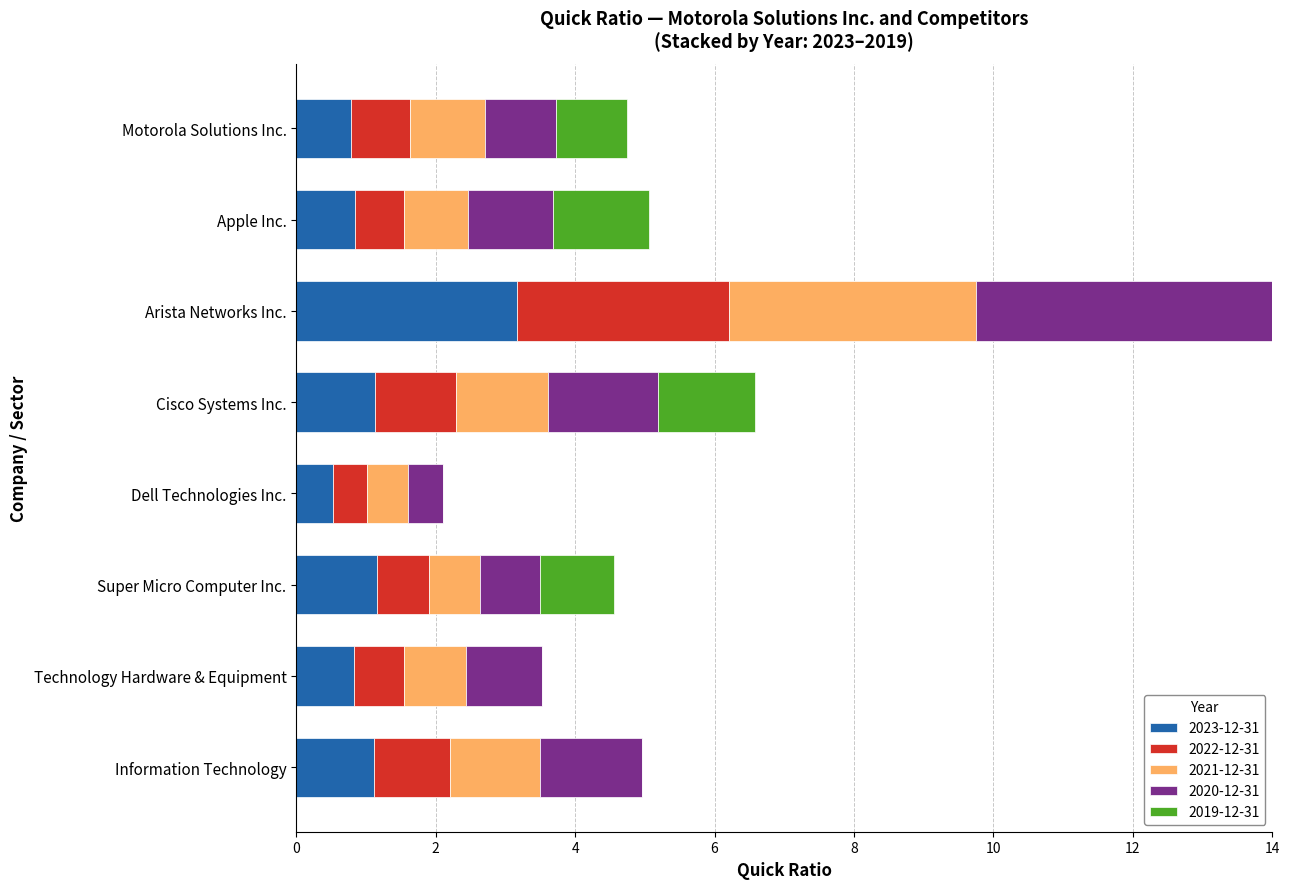

What is the total value across all series at Arista Networks Inc.?

14.0